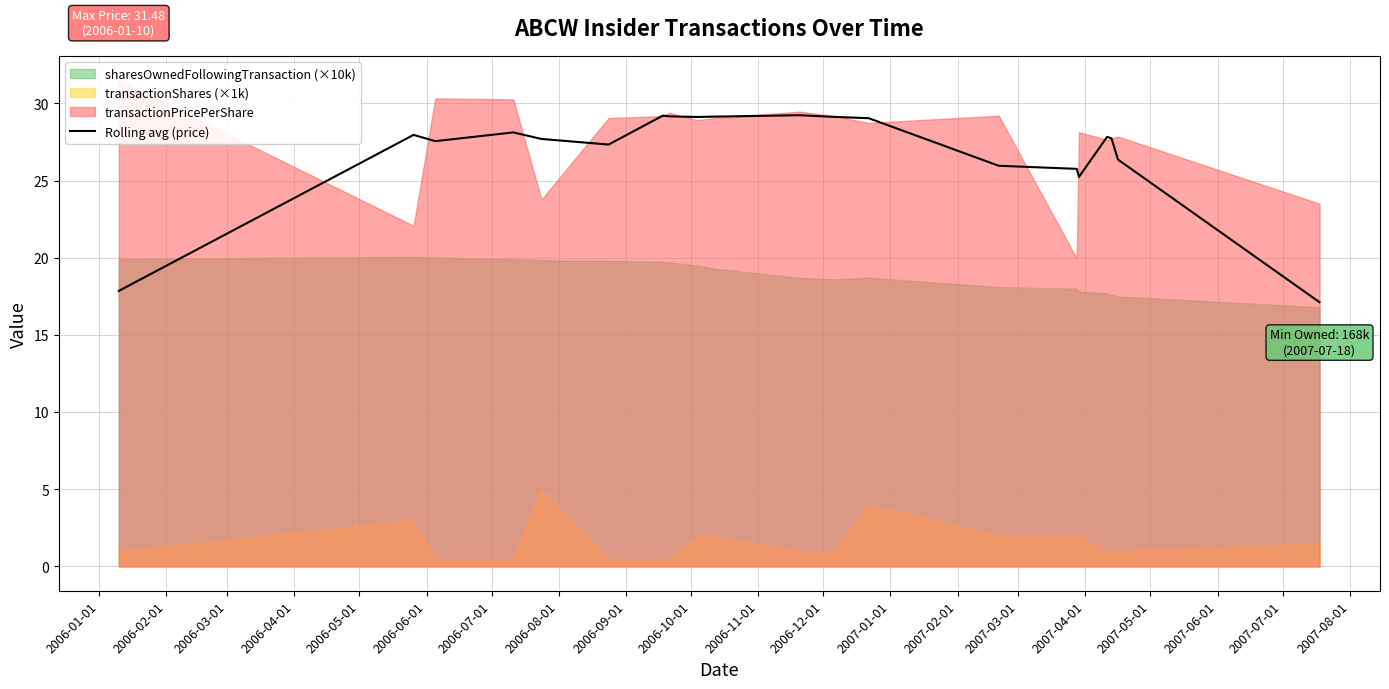

What is the highest value of the Rolling avg (price) series?

29.2